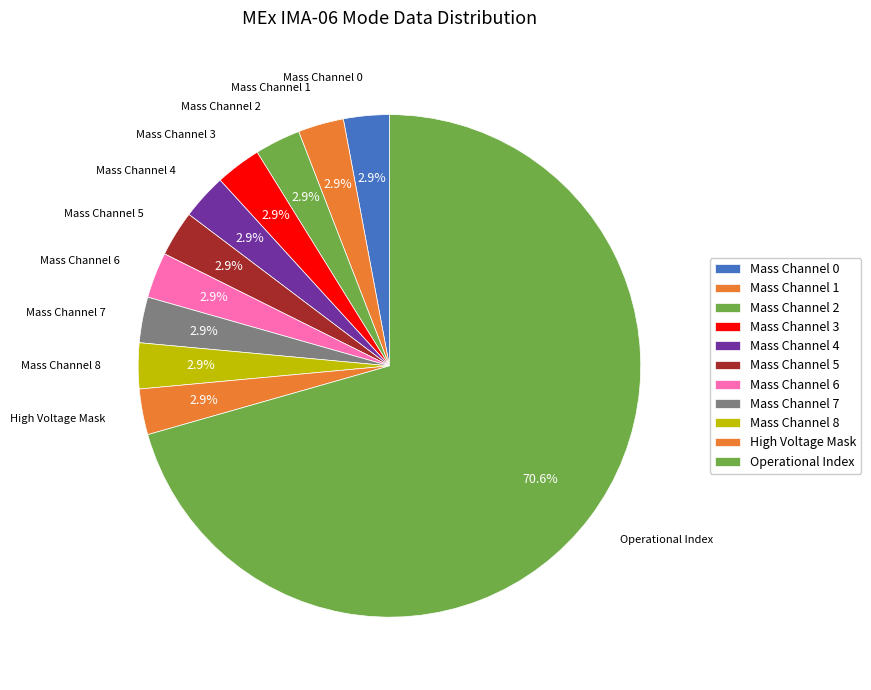

How many slices are in this pie chart?

11